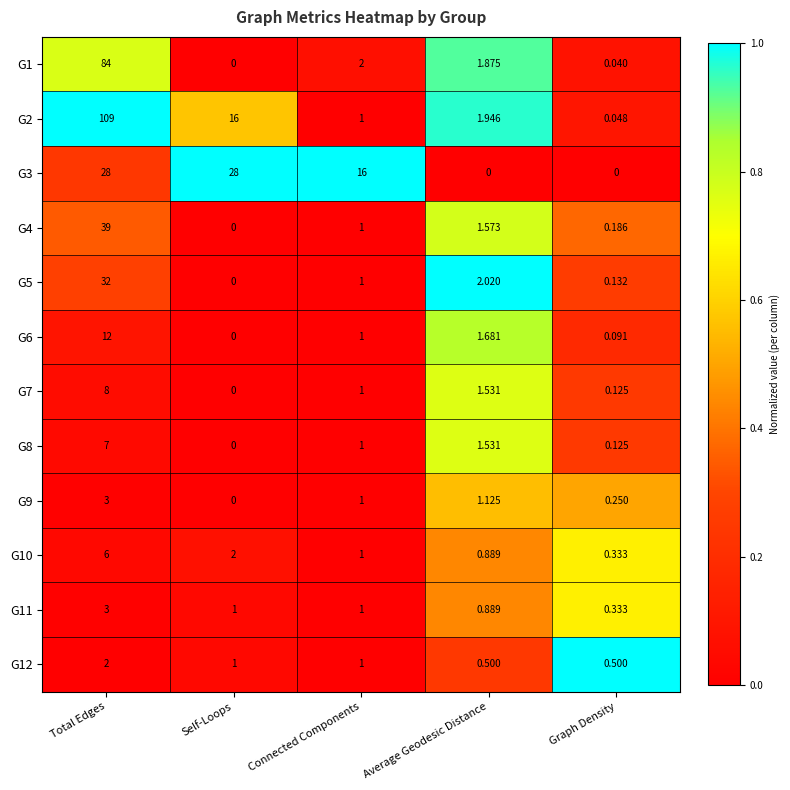

At which label does G2 reach its minimum?

Graph Density